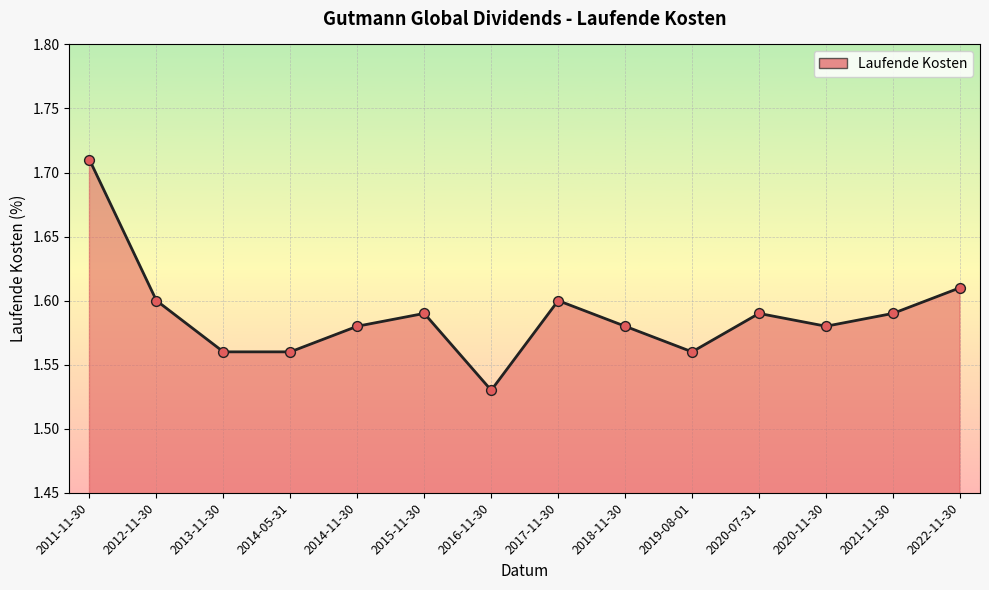

Approximately how many times larger is the value at 2020-11-30 compared to 2016-11-30?

1.0